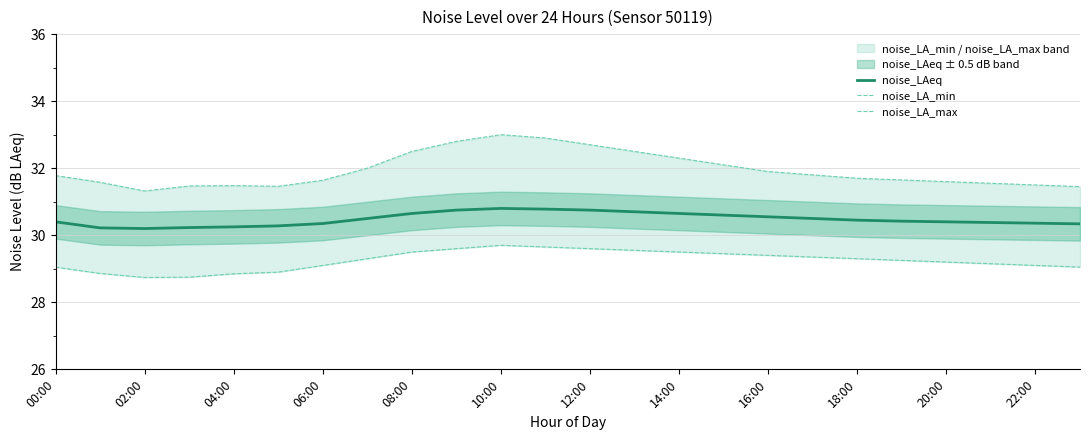

What is the sum of all noise_LA_max values?

766.7